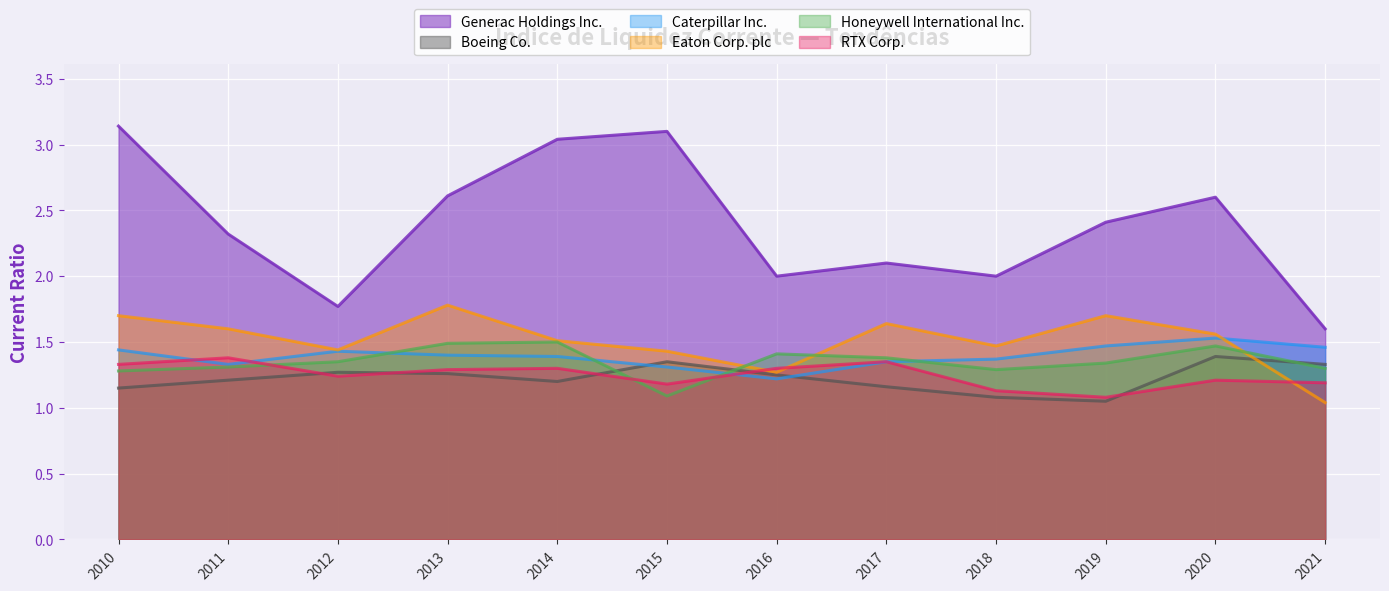

What are all the series names shown in the legend?

Generac Holdings Inc., Boeing Co., Caterpillar Inc., Eaton Corp. plc, Honeywell International Inc., RTX Corp.